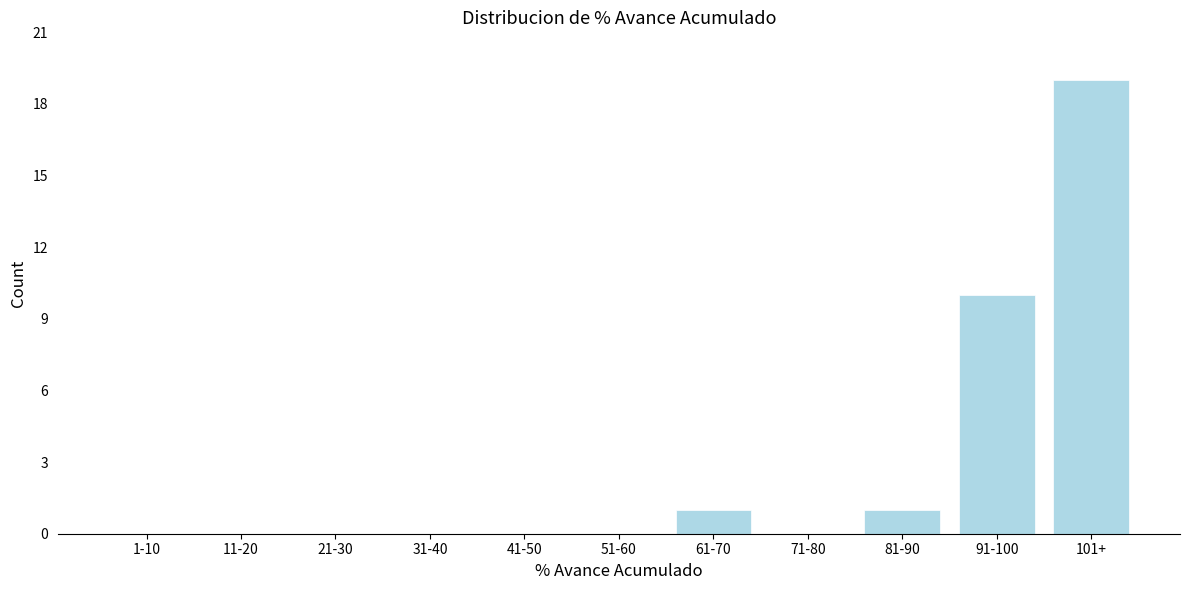

Reading left to right, what are all the values shown in this chart?

1-10=0	11-20=0	21-30=0	31-40=0	41-50=0	51-60=0	61-70=1	71-80=0	81-90=1	91-100=10	101+=19